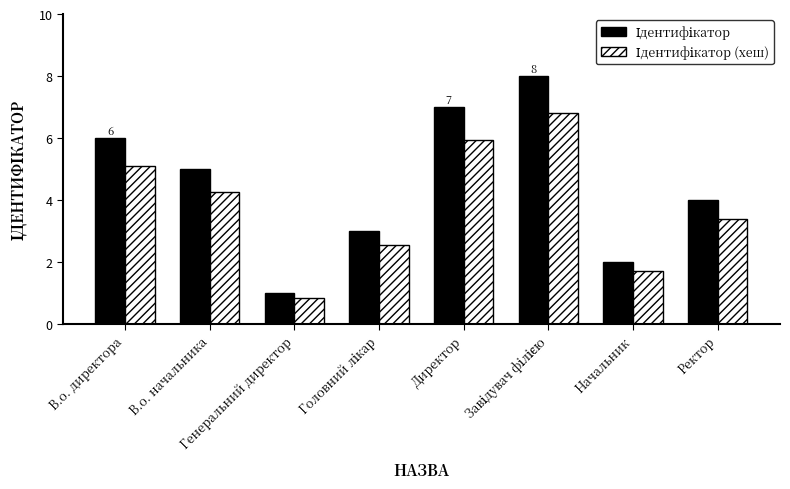

What is the label of the 8th bar from the right?

В.о. директора